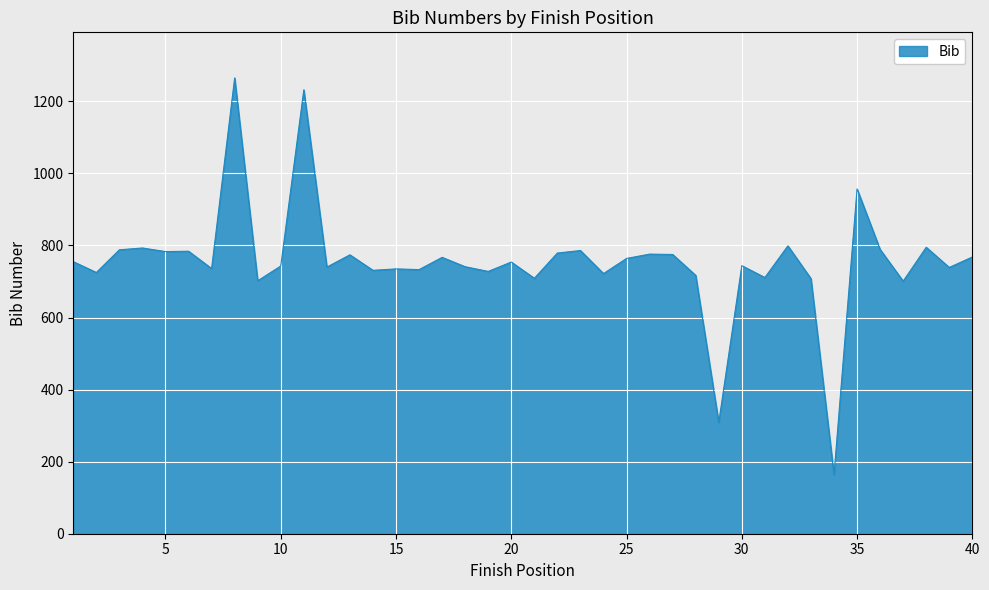

What is the difference between the maximum and minimum values?

1101